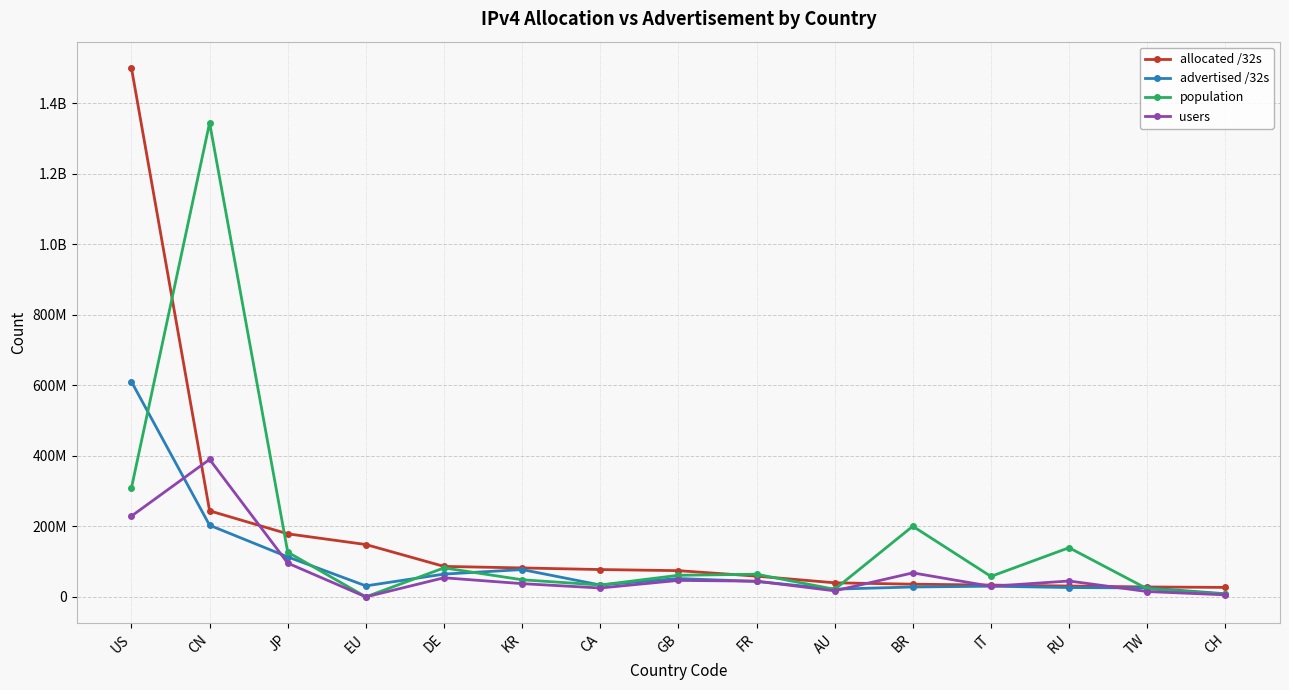

How many data points in users are less than 44572658?

7